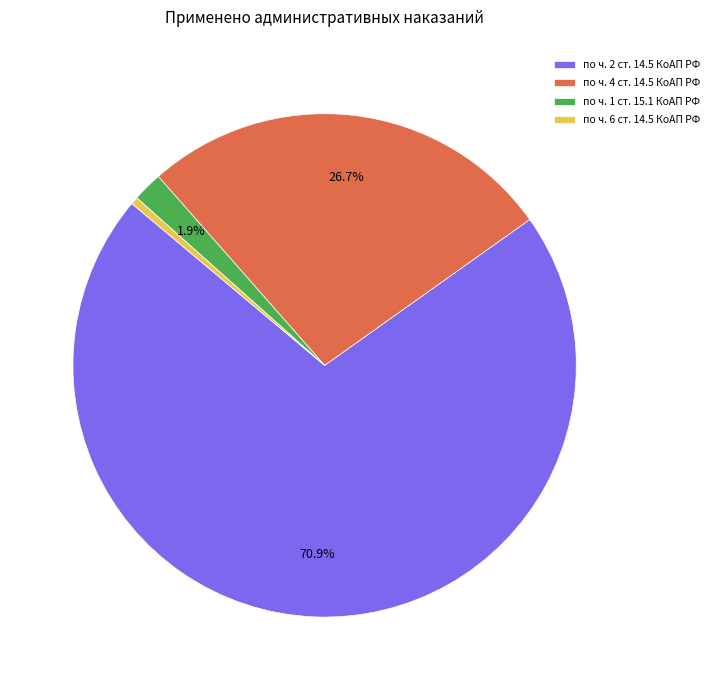

What is the ratio of the value at по ч. 1 ст. 15.1 КоАП РФ to the value at по ч. 4 ст. 14.5 КоАП РФ?

0.1